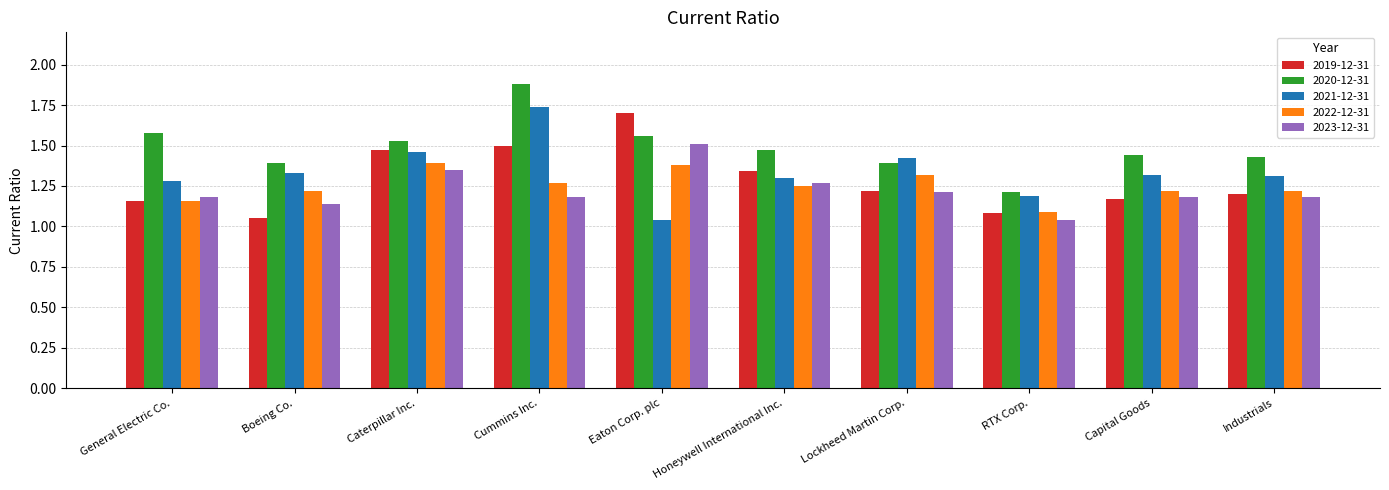

What is the sum of the 2022-12-31 values at Lockheed Martin Corp. and Eaton Corp. plc?

2.7